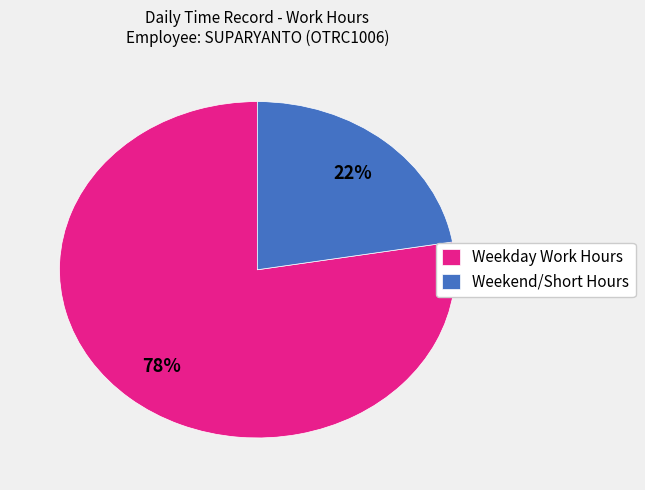

Is there any slice that represents more than half of the pie?

Yes